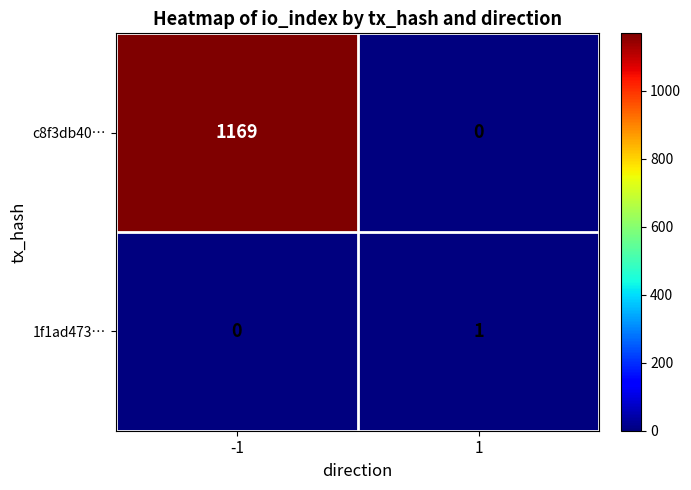

What is the greatest value displayed?

1169